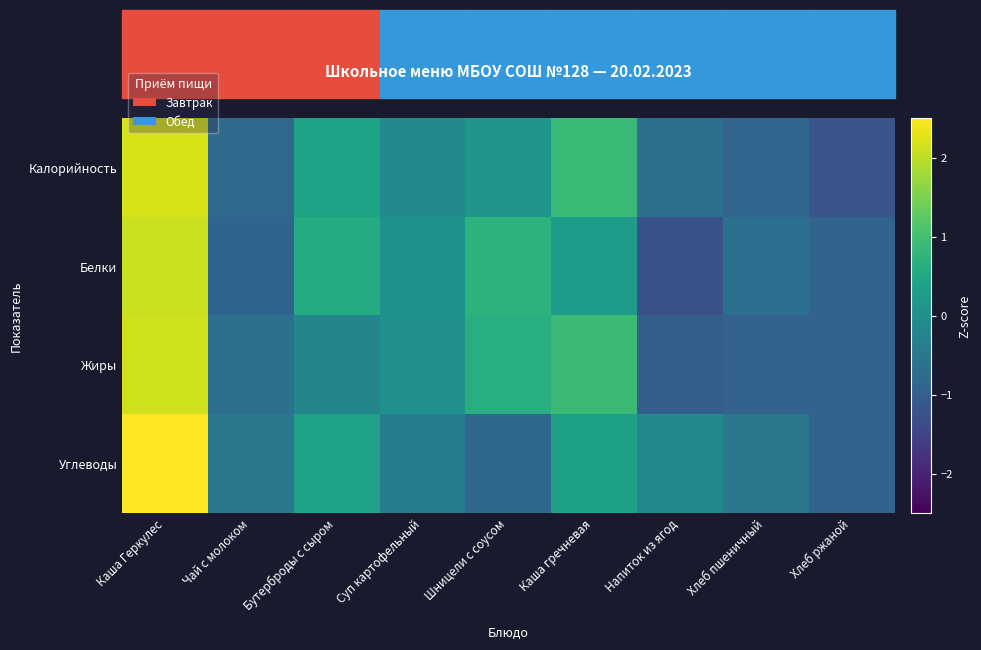

Which has a higher value, Каша Геркулес or Хлеб ржаной?

Каша Геркулес